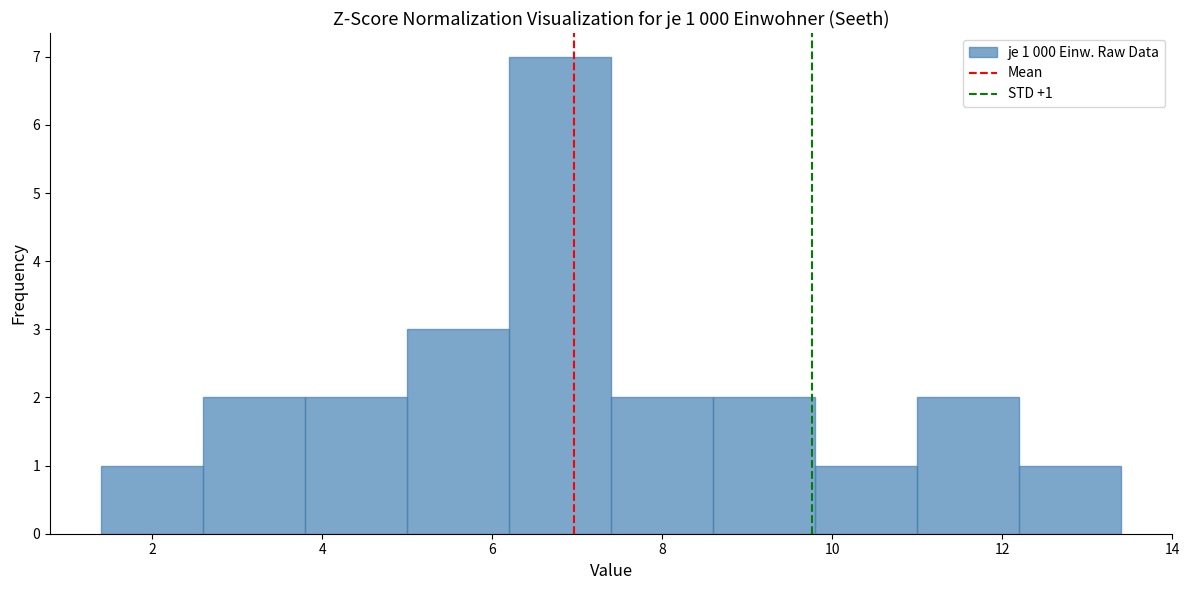

Over which range of the x-axis is the bar tallest?

6.2 to 7.4